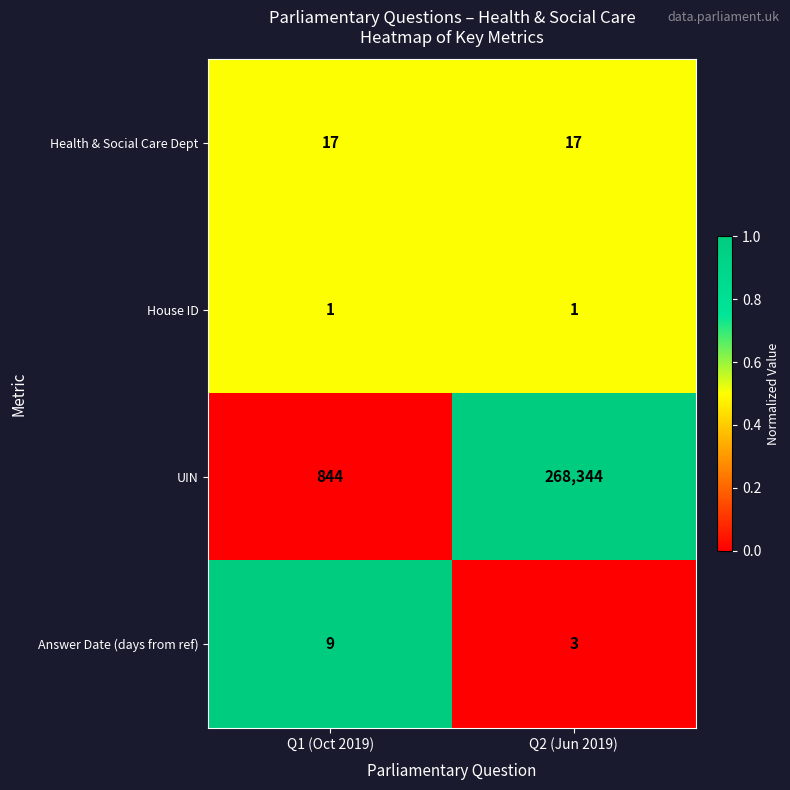

List the series in order of their peak value, lowest first.

House ID, Answer Date (days from ref), Health & Social Care Dept, UIN